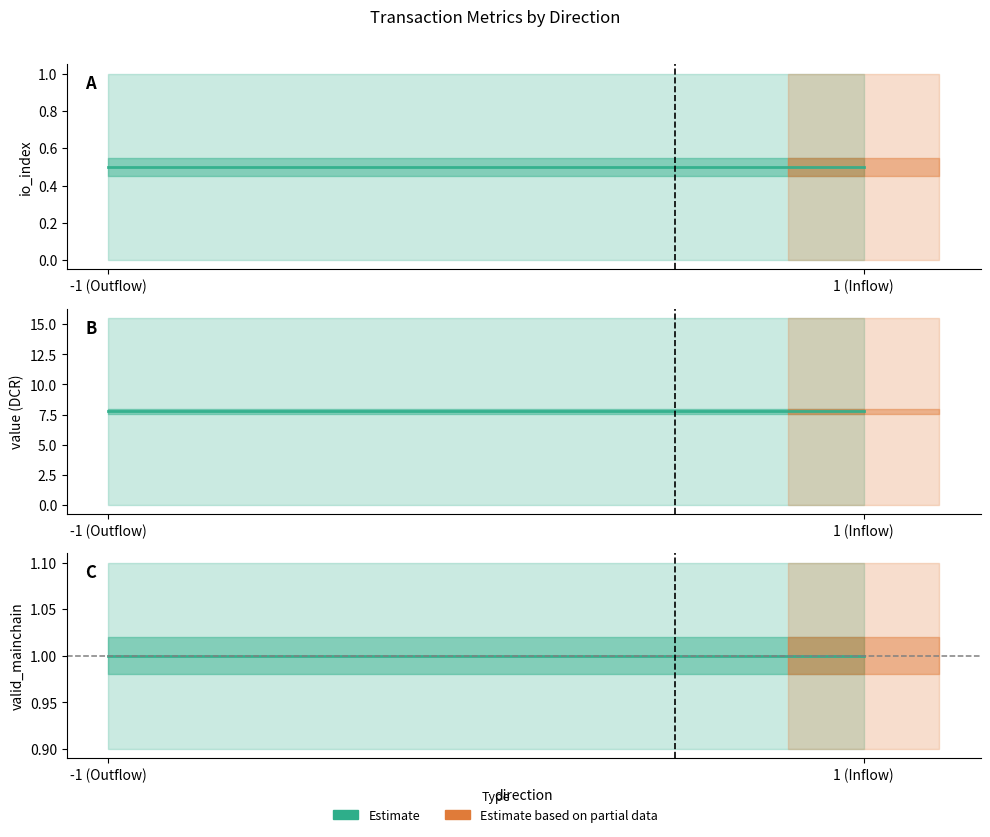

What is the sum of the valid_mainchain values at 1 and -1?

2.0